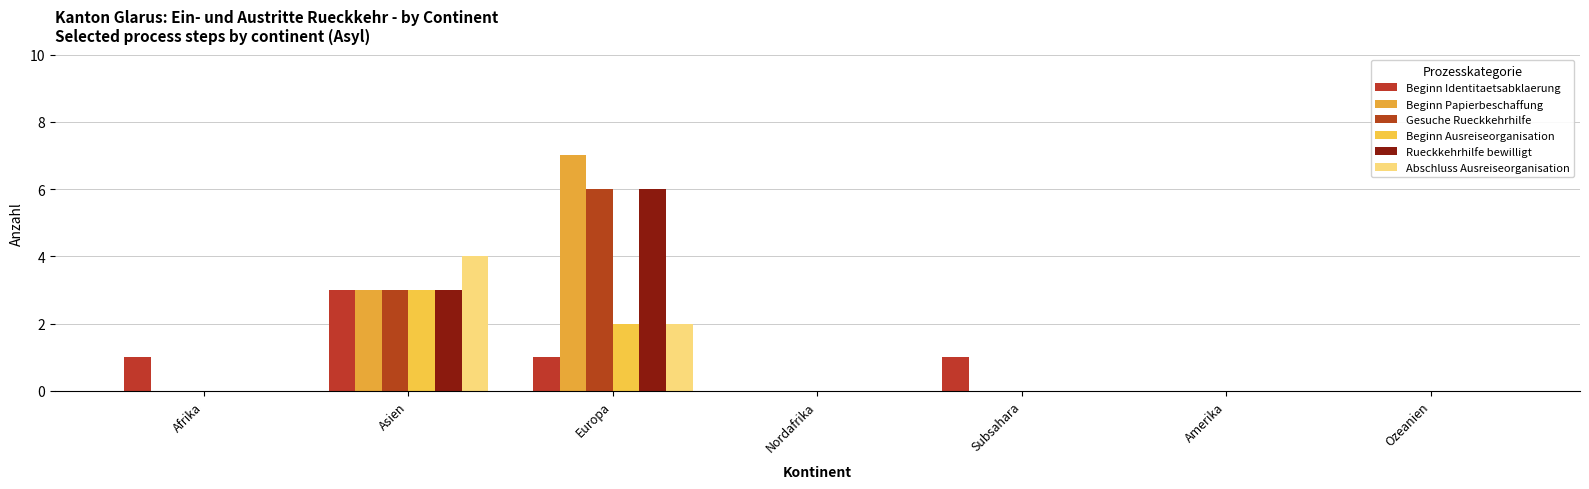

Reading right to left, extract all data points from this chart.

Beginn Identitaetsabklaerung: Ozeanien=0	Amerika=0	Subsahara=1	Nordafrika=0	Europa=1	Asien=3	Afrika=1
Beginn Papierbeschaffung: Ozeanien=0	Amerika=0	Subsahara=0	Nordafrika=0	Europa=7	Asien=3	Afrika=0
Gesuche Rueckkehrhilfe: Ozeanien=0	Amerika=0	Subsahara=0	Nordafrika=0	Europa=6	Asien=3	Afrika=0
Beginn Ausreiseorganisation: Ozeanien=0	Amerika=0	Subsahara=0	Nordafrika=0	Europa=2	Asien=3	Afrika=0
Rueckkehrhilfe bewilligt: Ozeanien=0	Amerika=0	Subsahara=0	Nordafrika=0	Europa=6	Asien=3	Afrika=0
Abschluss Ausreiseorganisation: Ozeanien=0	Amerika=0	Subsahara=0	Nordafrika=0	Europa=2	Asien=4	Afrika=0